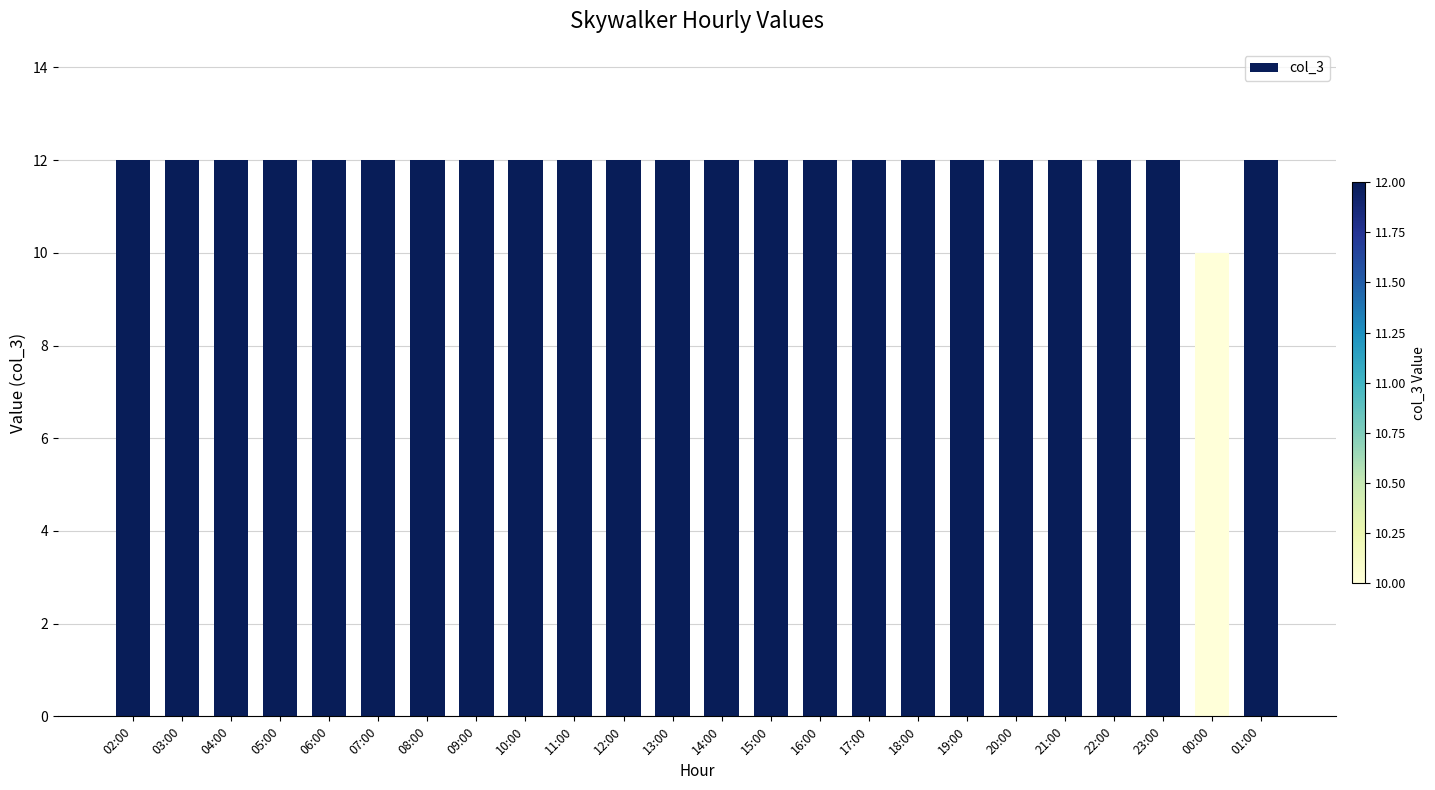

What is the difference between the maximum and minimum values?

2